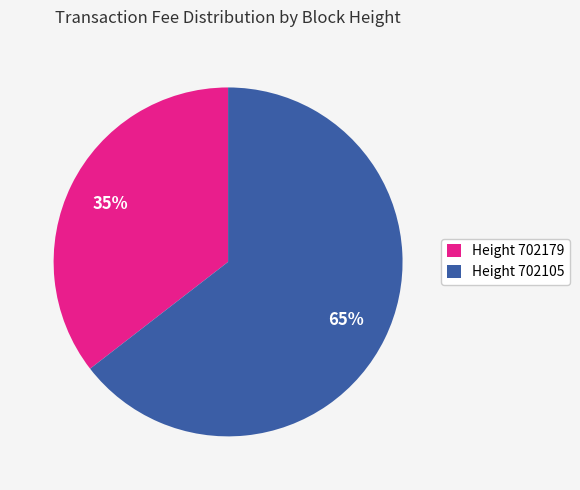

Which has a higher value, Height 702179 or Height 702105?

Height 702105